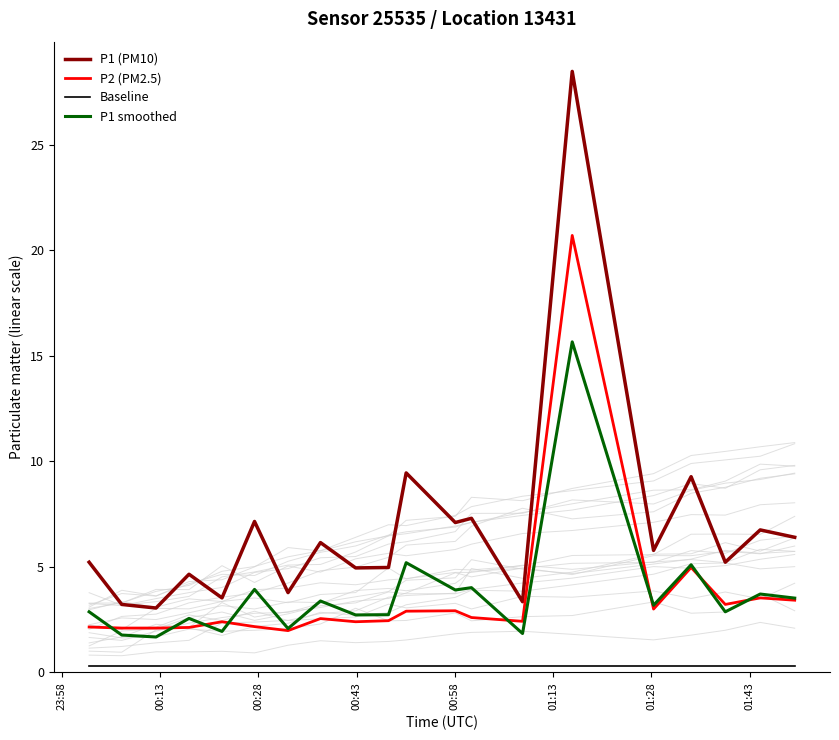

Reading right to left, transcribe all the data shown in this chart.

P1 (PM10): 6.4	6.8	5.2	9.3	5.8	28.5	3.4	7.3	7.1	9.4	5.0	5.0	6.2	3.8	7.2	3.5	4.7	3.0	3.2	5.2
P2 (PM2.5): 3.4	3.5	3.2	5.0	3.0	20.7	2.4	2.6	2.9	2.9	2.5	2.4	2.5	2.0	2.2	2.4	2.1	2.1	2.1	2.1
Baseline: 0.3	0.3	0.3	0.3	0.3	0.3	0.3	0.3	0.3	0.3	0.3	0.3	0.3	0.3	0.3	0.3	0.3	0.3	0.3	0.3
P1 smoothed: 3.5	3.7	2.9	5.1	3.2	15.7	1.8	4.0	3.9	5.2	2.7	2.7	3.4	2.1	3.9	1.9	2.6	1.7	1.8	2.9